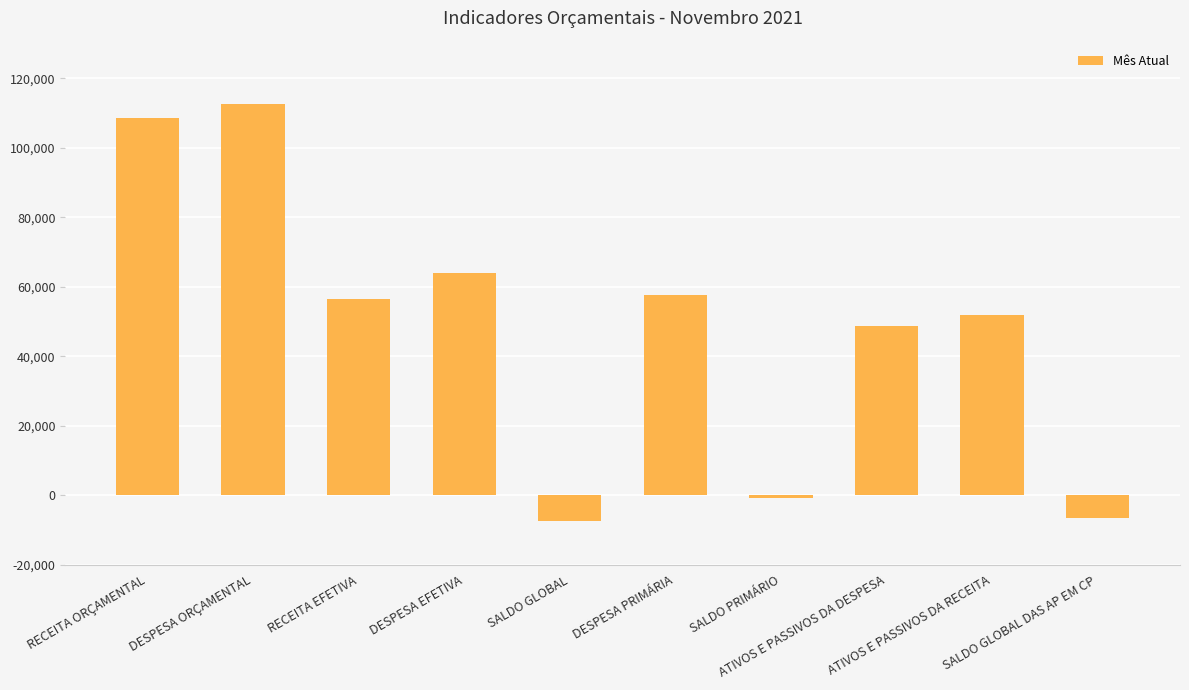

What is the maximum value shown in the chart?

112684.1